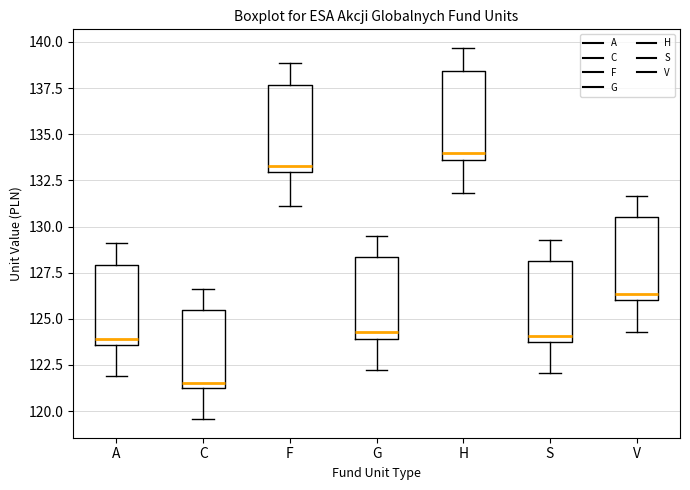

Where is the lower edge of the box for V on the y-axis? The values are not printed on the chart, so give them approximately, as read against the axis.

126.0